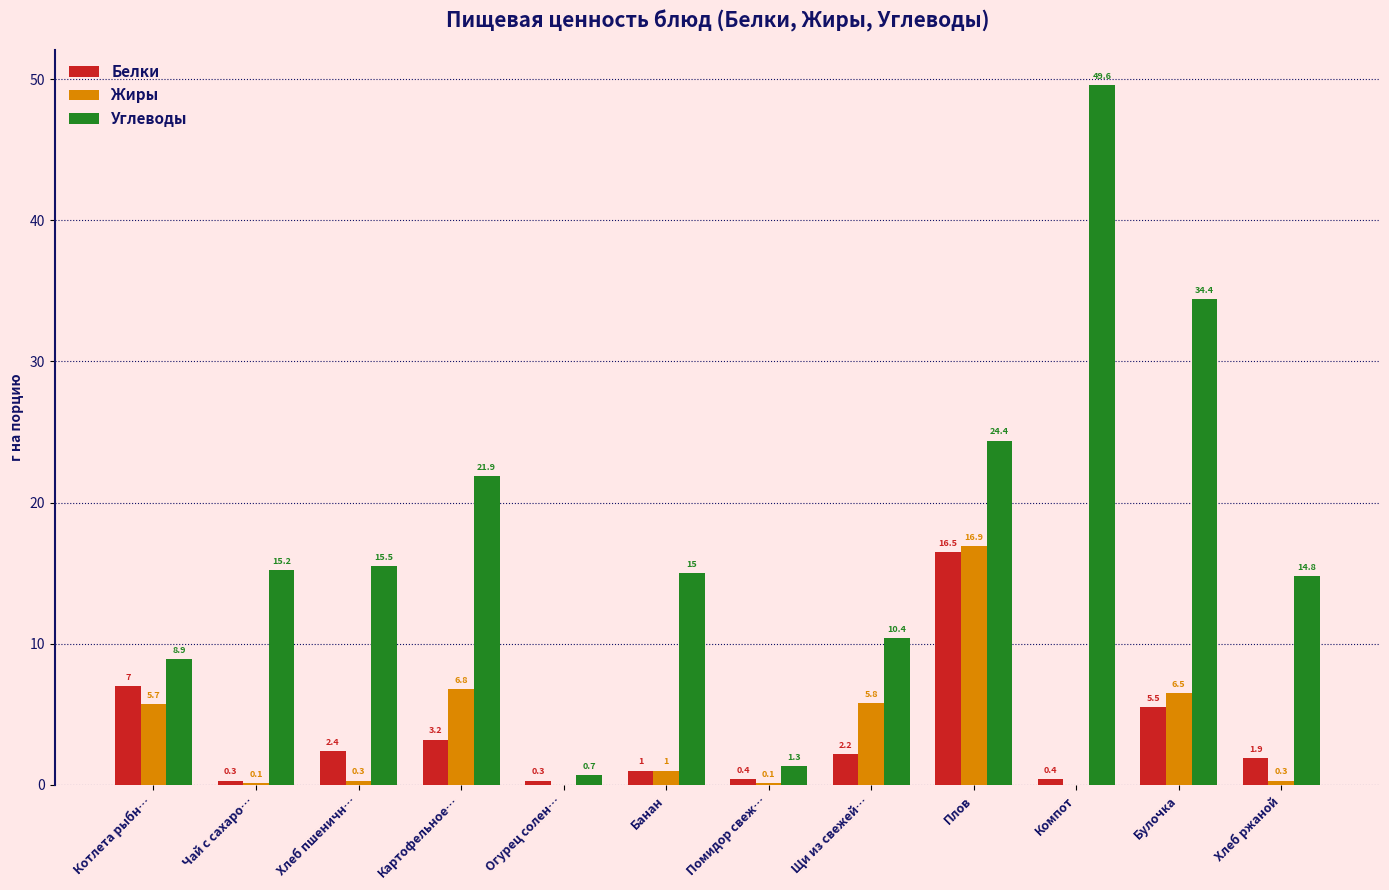

Which series has the largest total across all categories?

Углеводы